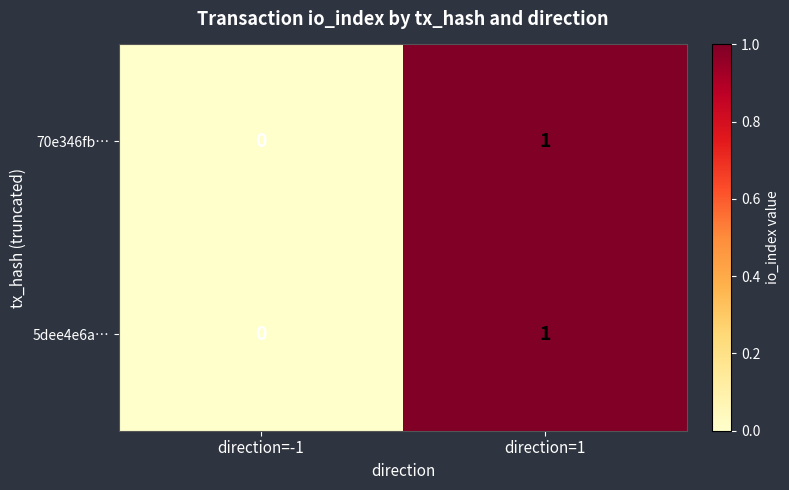

Reading left to right, list all the values displayed in this chart.

70e346fb…: 0	1
5dee4e6a…: 0	1